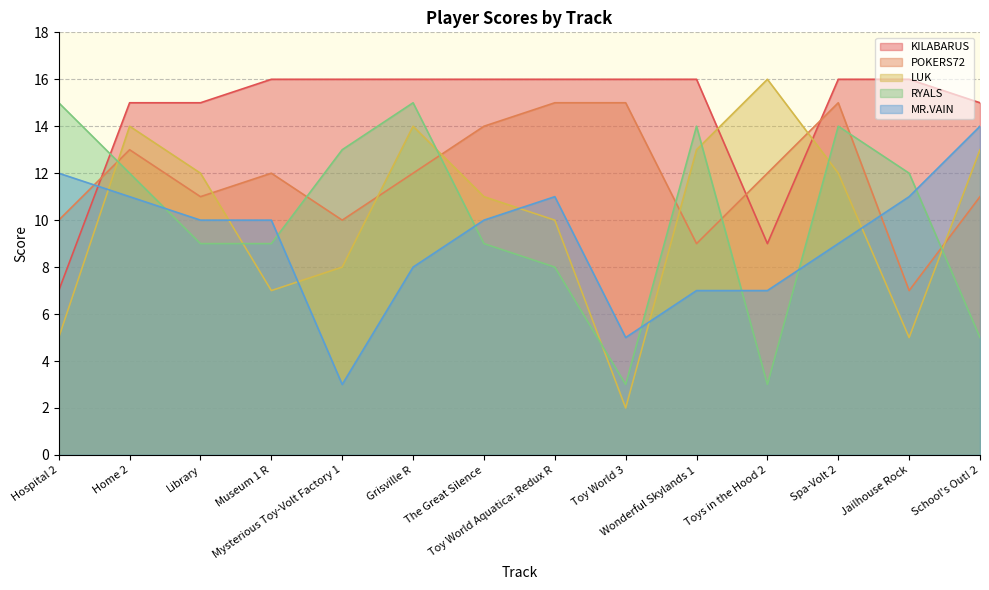

Which series has the largest total across all categories?

KILABARUS